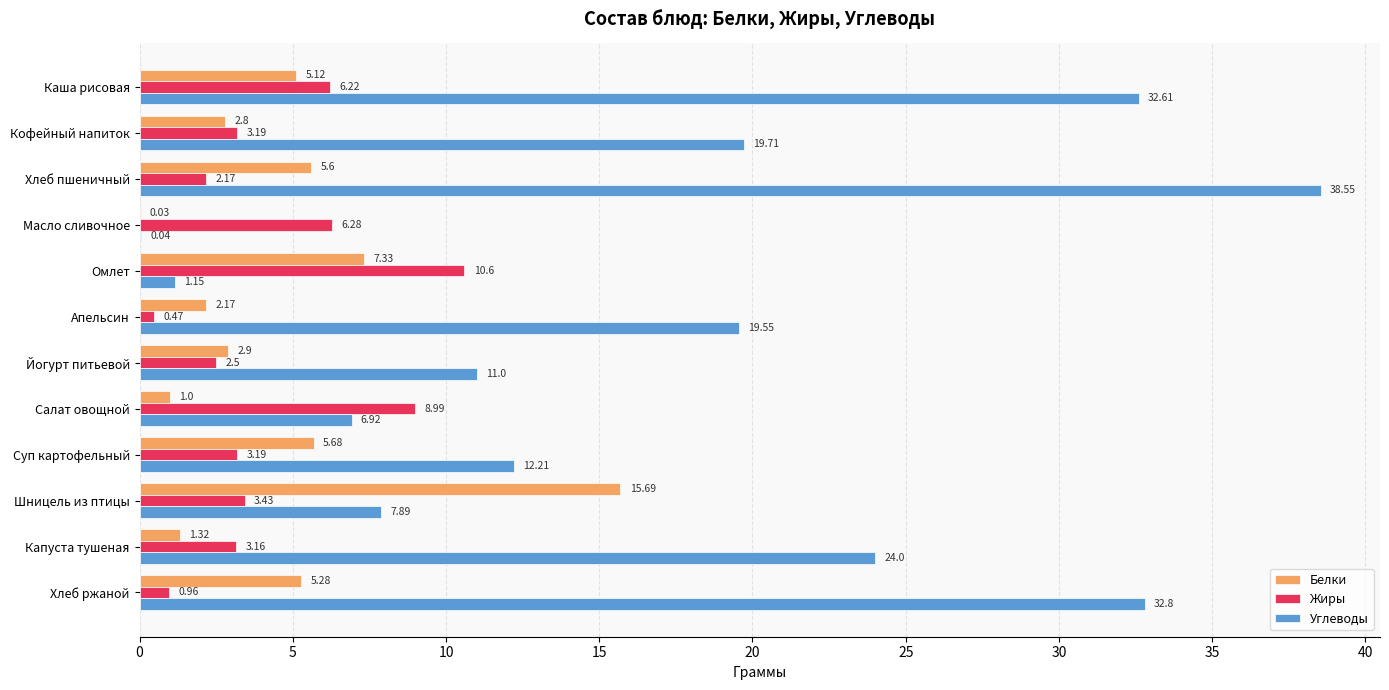

Which label corresponds to the largest value in the chart?

Хлеб пшеничный